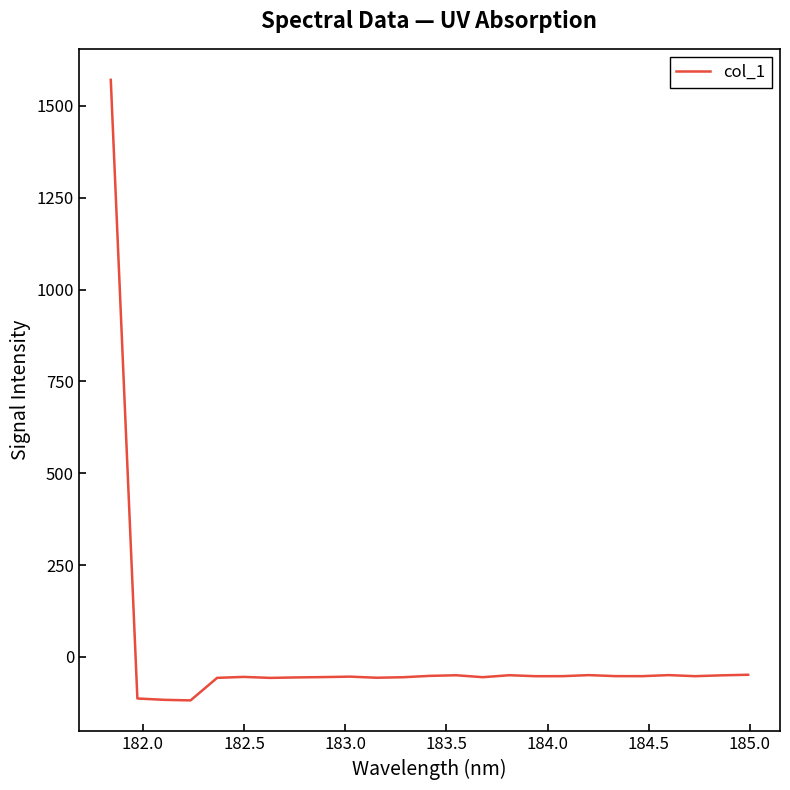

What is the greatest value displayed?

1571.0